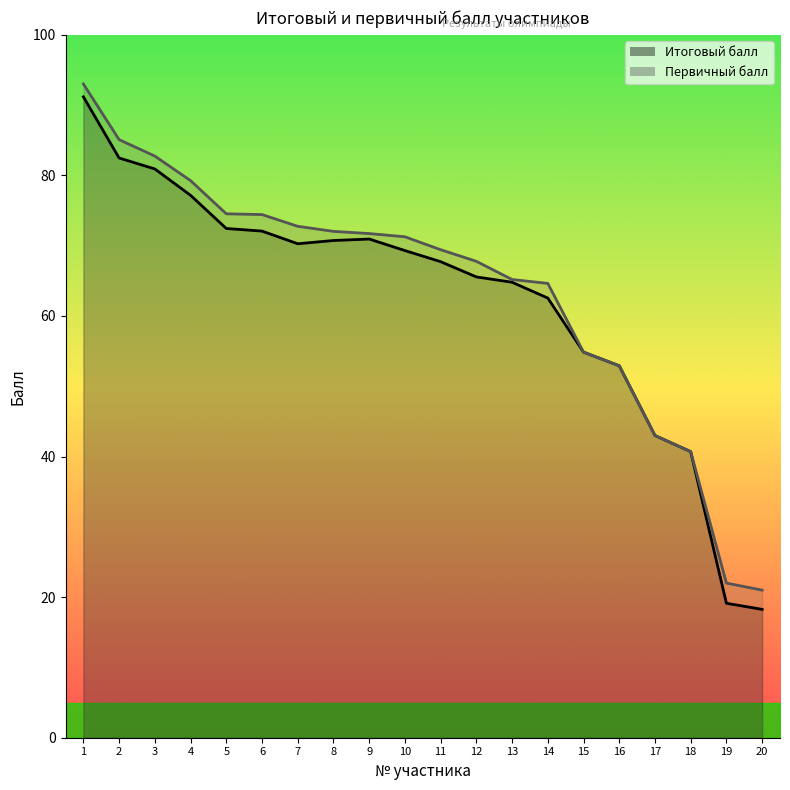

Count the number of data series in this chart.

2